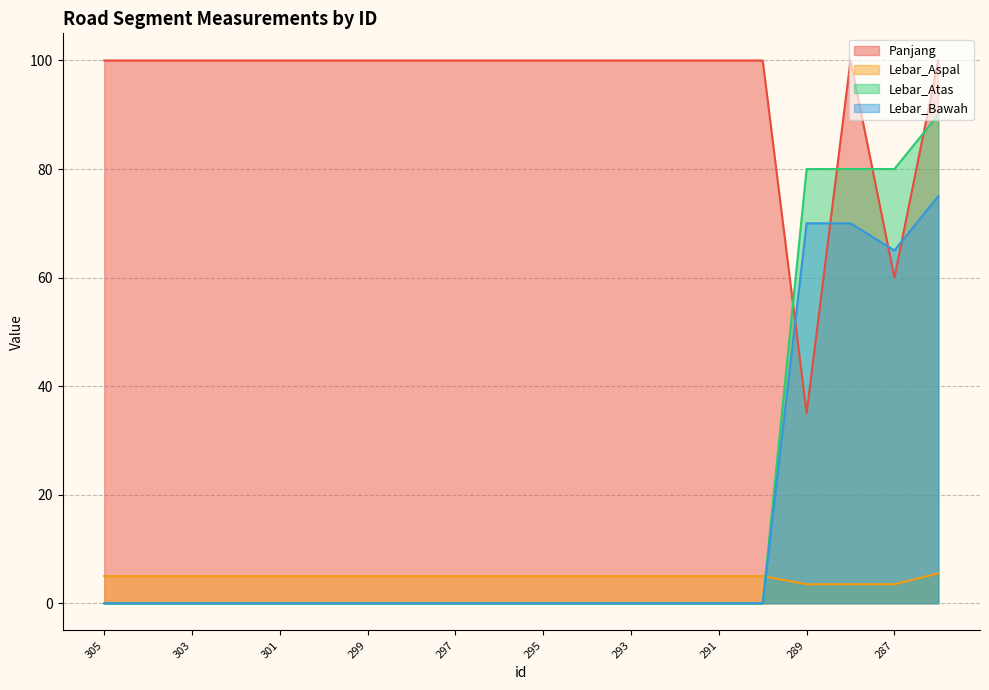

Where does the Lebar_Aspal series first go above 5?

114